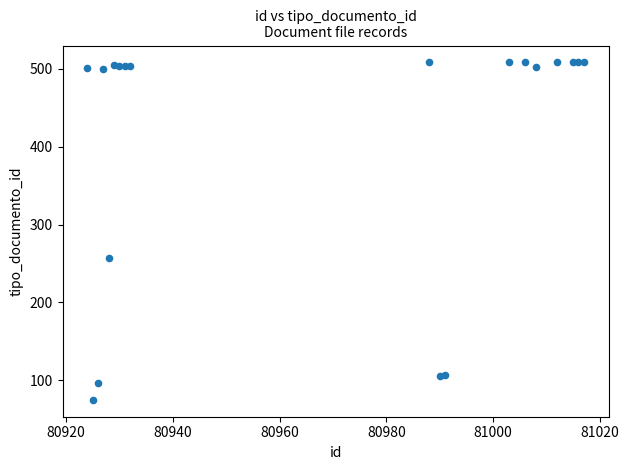

What Y value in the scatter plot is closest to 291?

257